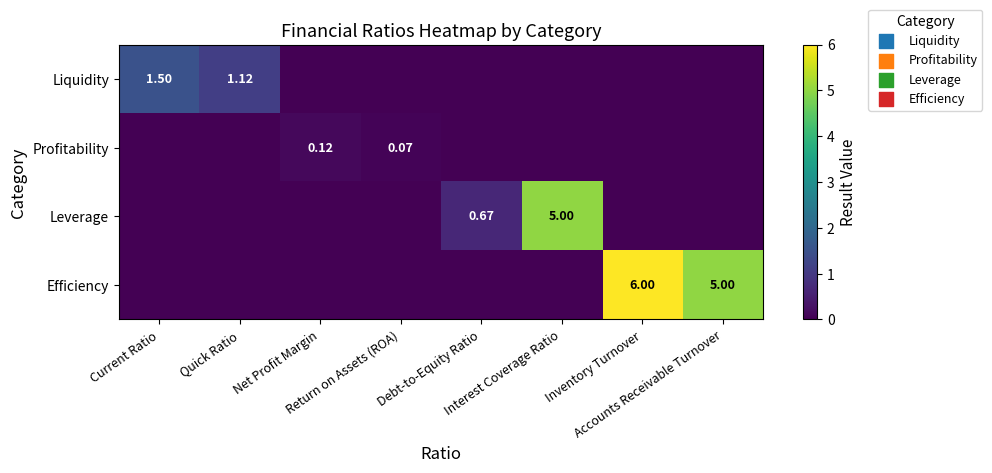

How many data points in Liquidity are above 0?

2